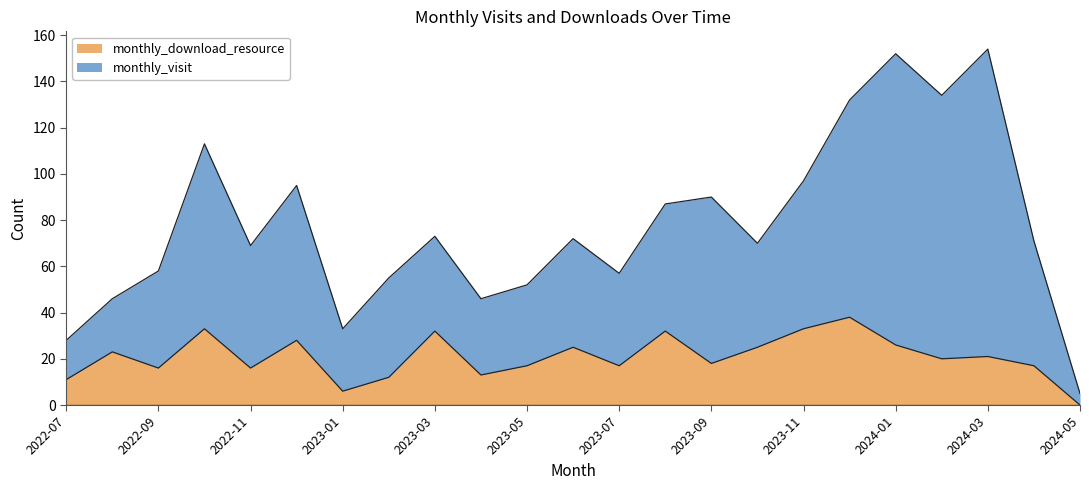

How many lines are shown in the chart?

2